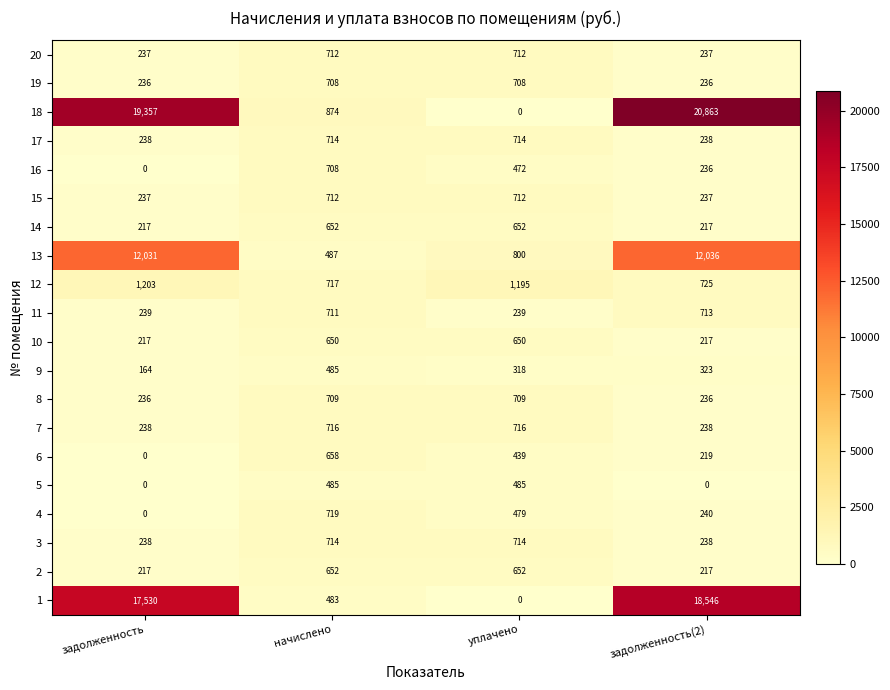

Which series has the largest range (max minus min)?

18